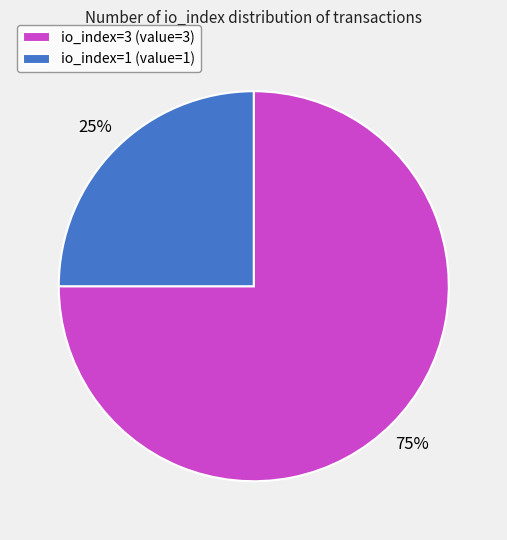

Which category has the smallest portion of the pie?

io_index=1